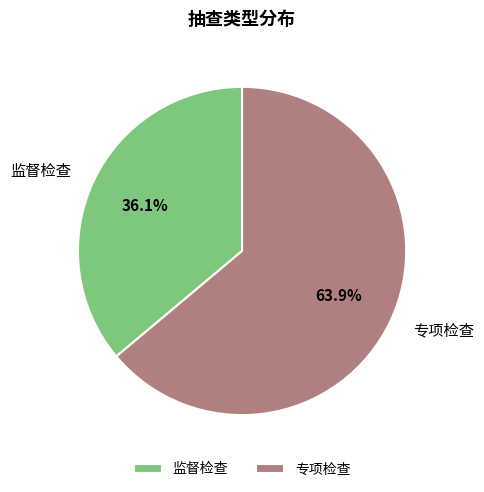

What percentage do 专项检查 and 监督检查 together represent?

100.0%